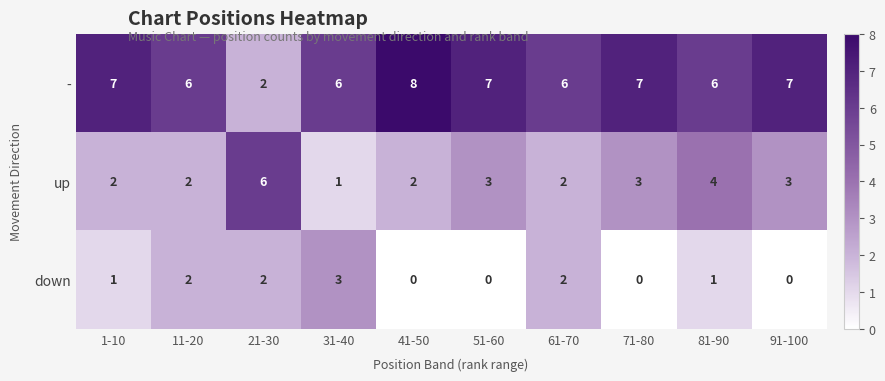

Which series changed the most between 61-70 and 71-80?

down